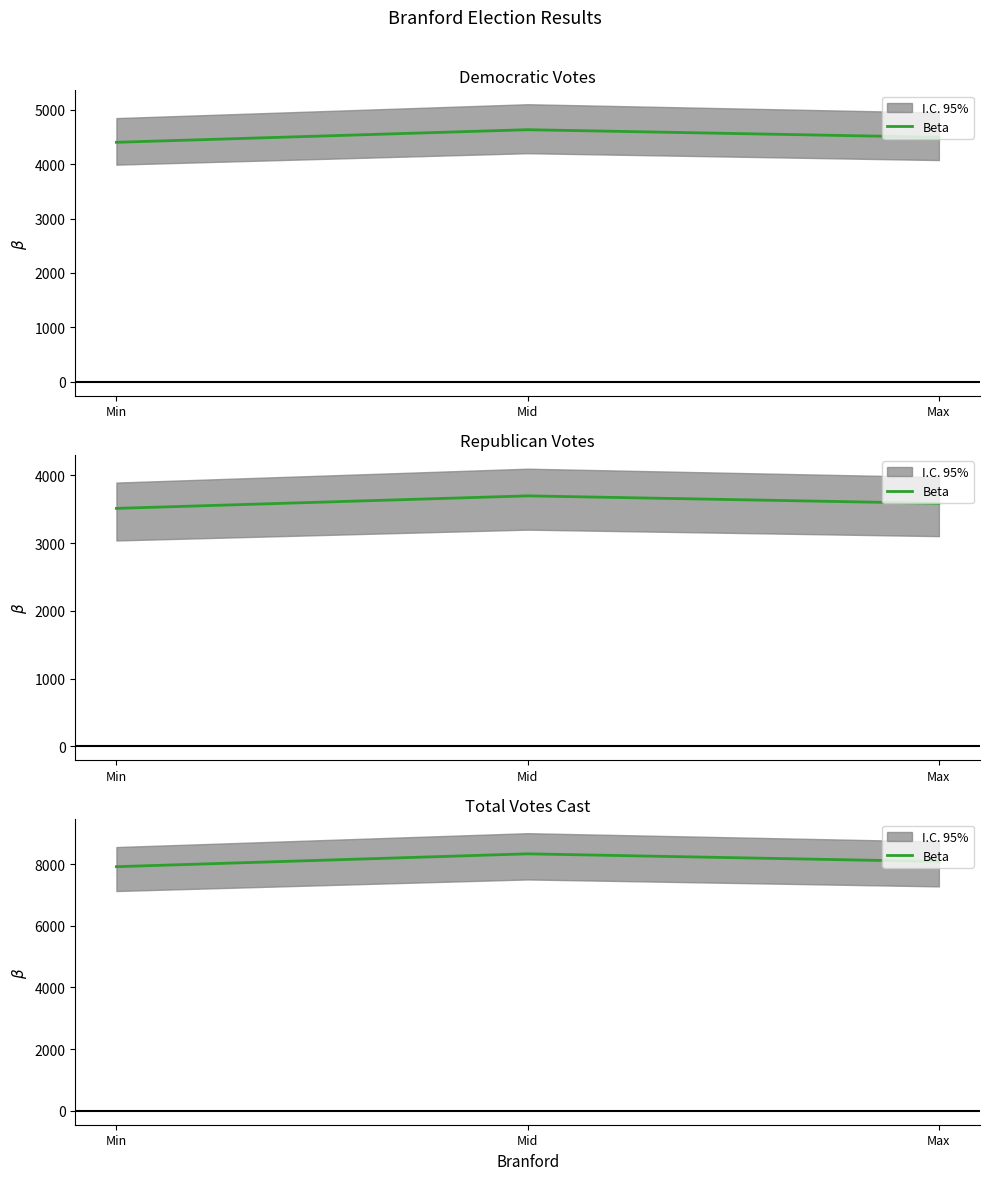

Where does the data first go above 8081?

Mid